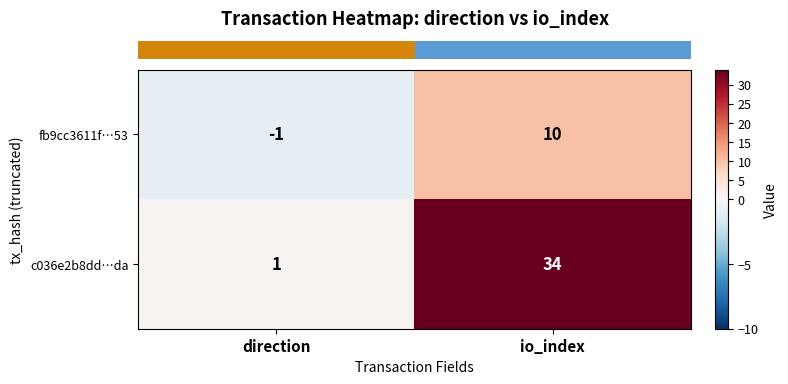

Between direction and io_index, which series saw the biggest shift?

c036e2b8dd…da